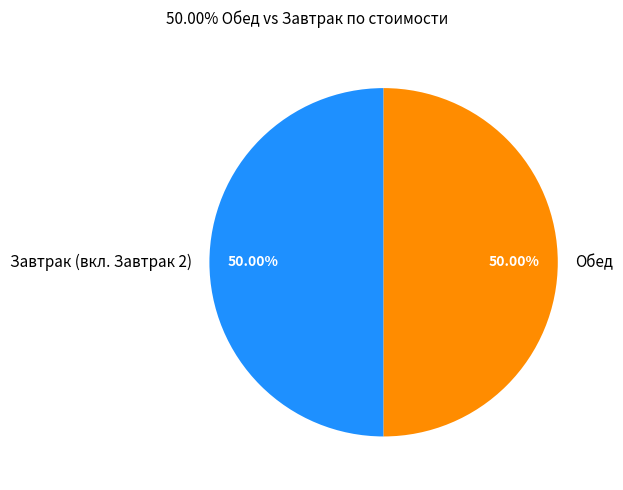

Approximately how many times larger is the value at Завтрак (вкл. Завтрак 2) compared to Обед?

1.0